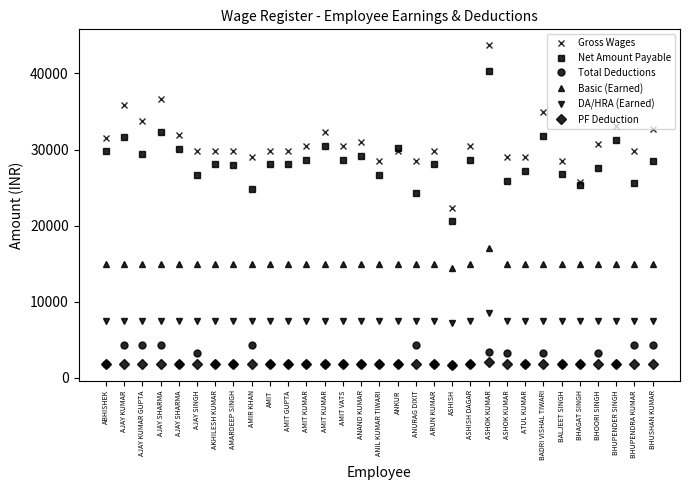

How many data points in Net Amount Payable are less than 28061?

14